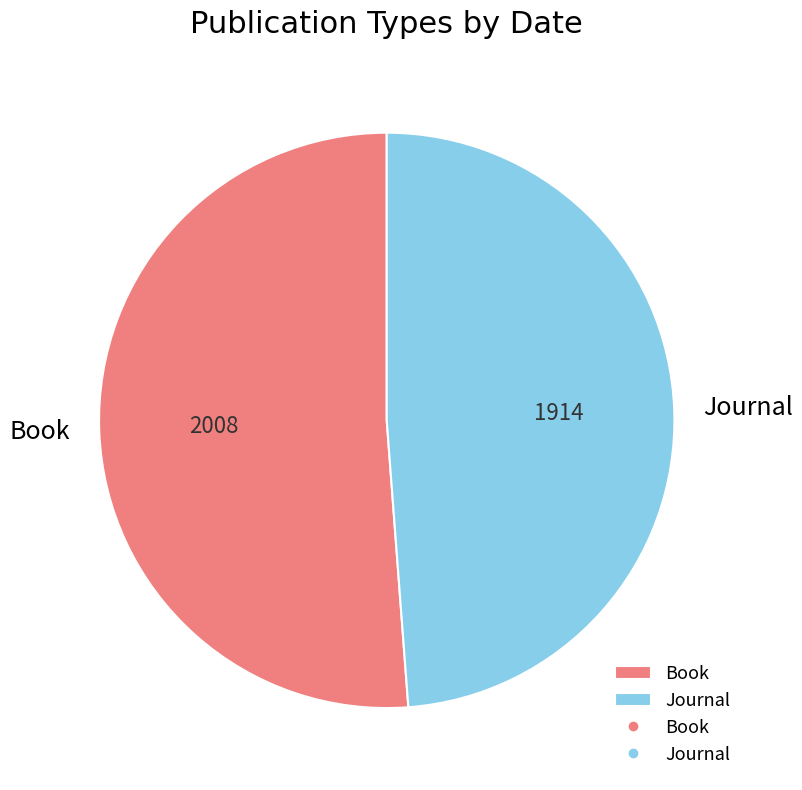

Which slice is the largest?

Book